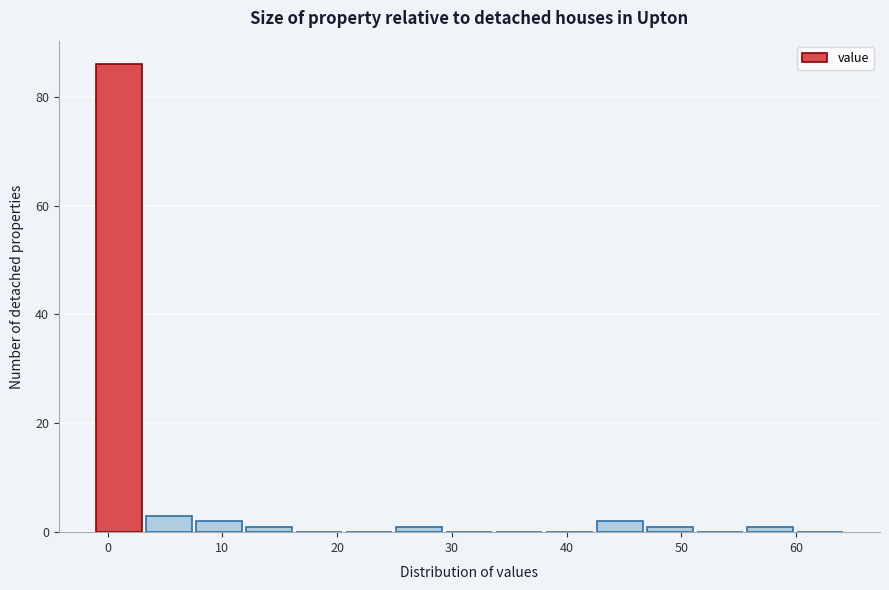

Over which range of the x-axis is the bar tallest?

-1 to 3